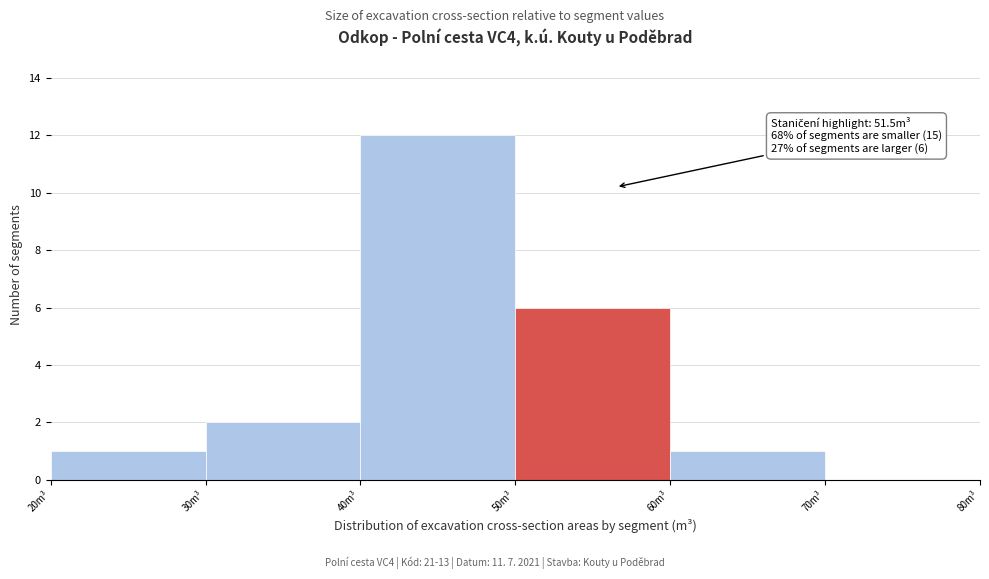

Which range on the x-axis has the tallest bar?

40 to 50